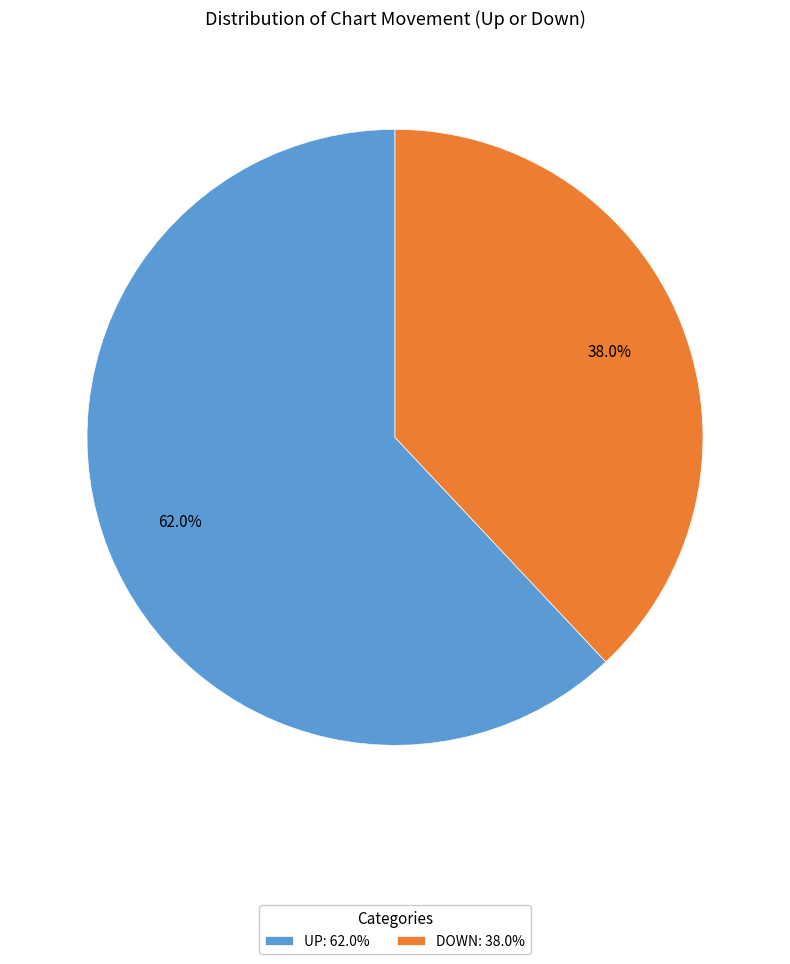

Does any single category account for the majority?

Yes